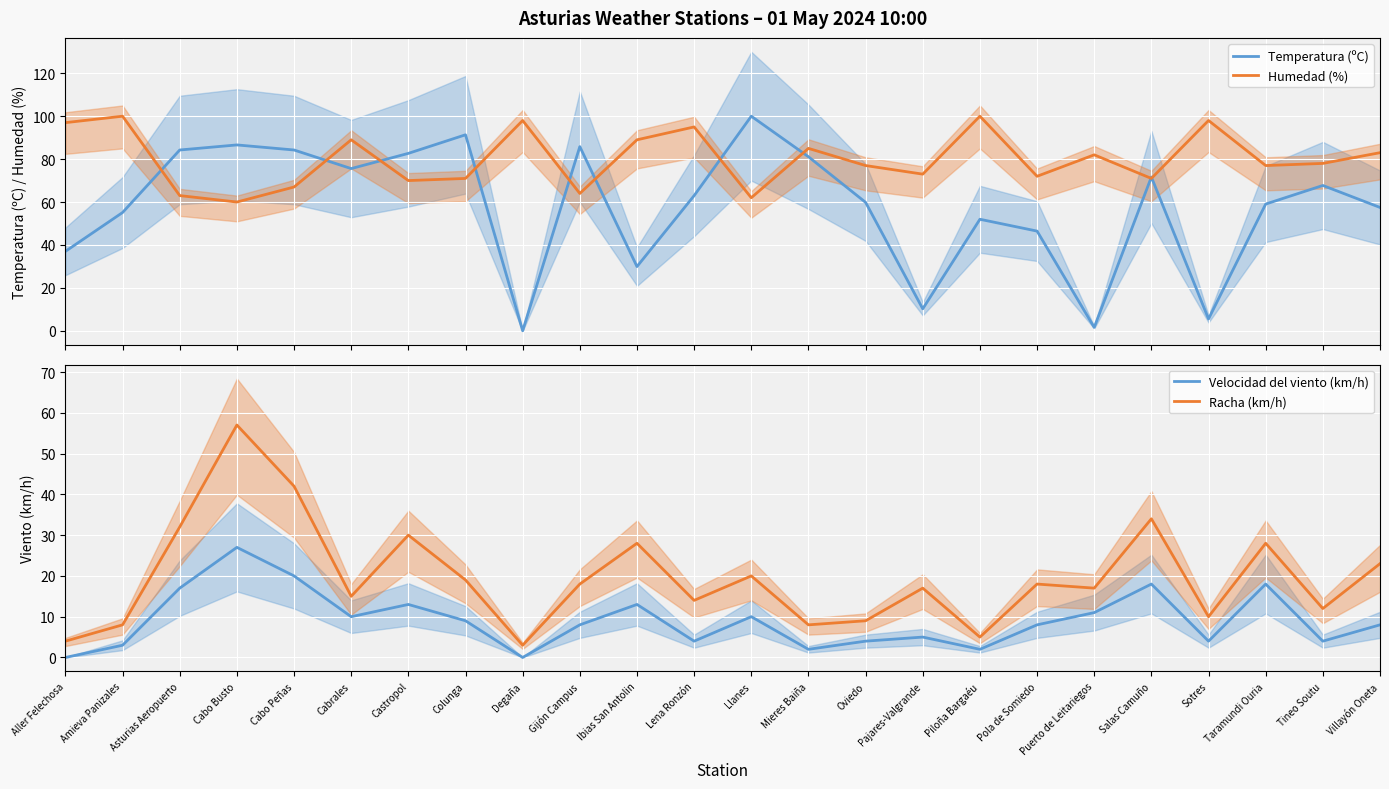

What is the difference between the second highest and minimum values in the Velocidad del viento (km/h) series?

20